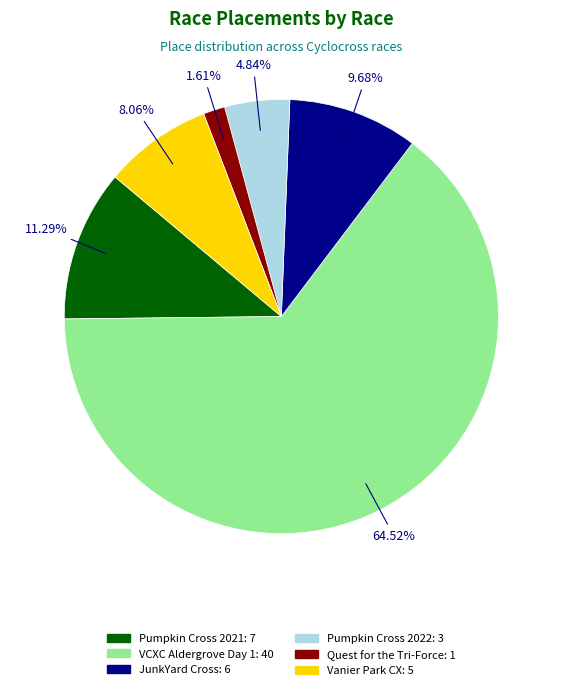

How many slices are in this pie chart?

6